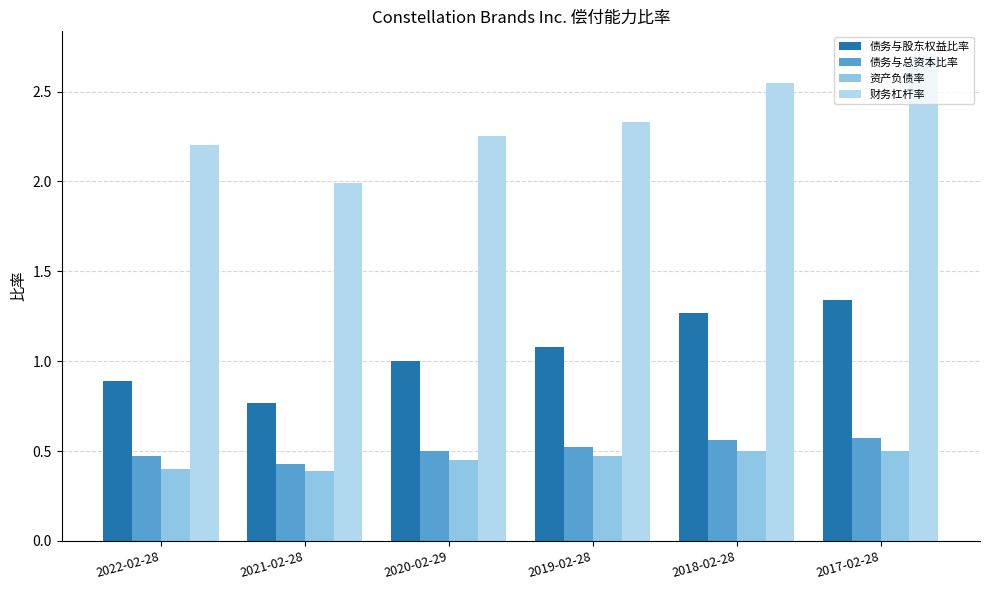

Between 2019-02-28 and 2018-02-28, which series saw the biggest shift?

财务杠杆率